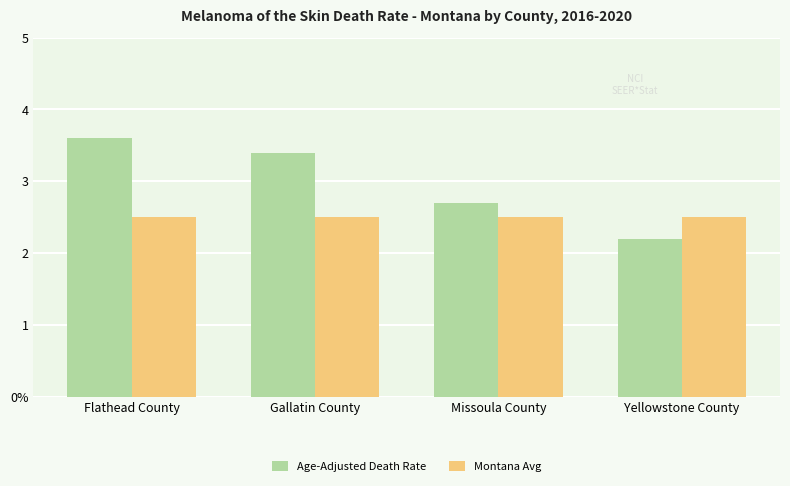

Reading right to left, list all the values displayed in this chart.

Age-Adjusted Death Rate: Yellowstone County=2.2	Missoula County=2.7	Gallatin County=3.4	Flathead County=3.6
Montana Avg: Yellowstone County=2.5	Missoula County=2.5	Gallatin County=2.5	Flathead County=2.5